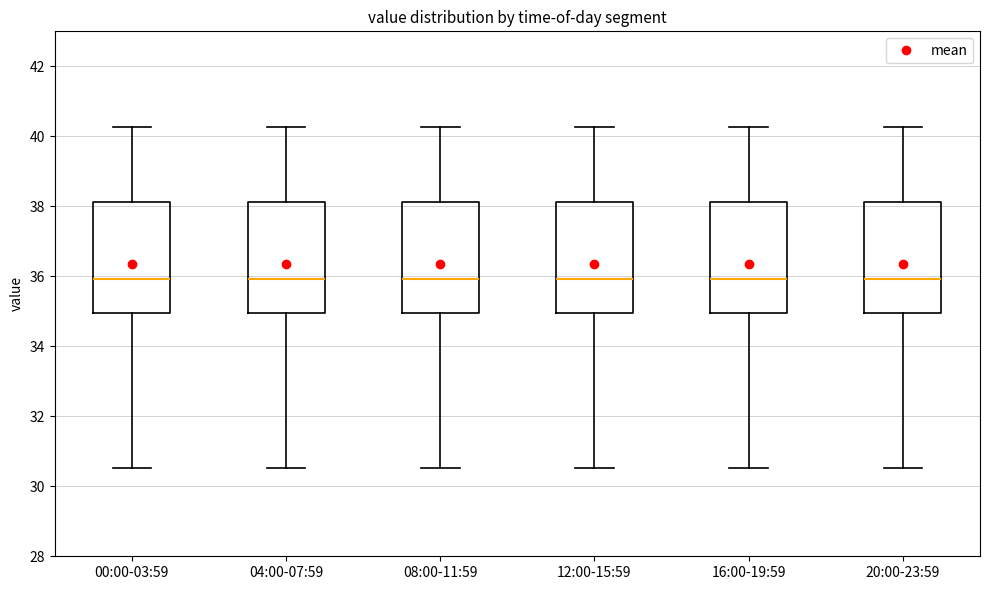

Where does the median line of the box for 04:00-07:59 sit on the y-axis? The values are not printed on the chart, so give them approximately, as read against the axis.

36.0